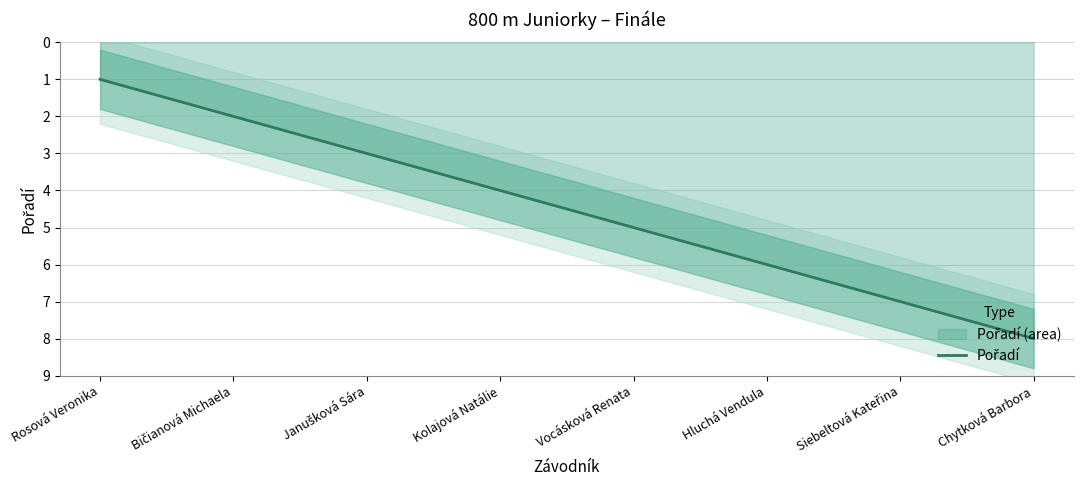

List the labels in order of value, smallest first.

Rosová Veronika, Bičianová Michaela, Janušková Sára, Kolajová Natálie, Vocásková Renata, Hluchá Vendula, Siebeltová Kateřina, Chytková Barbora